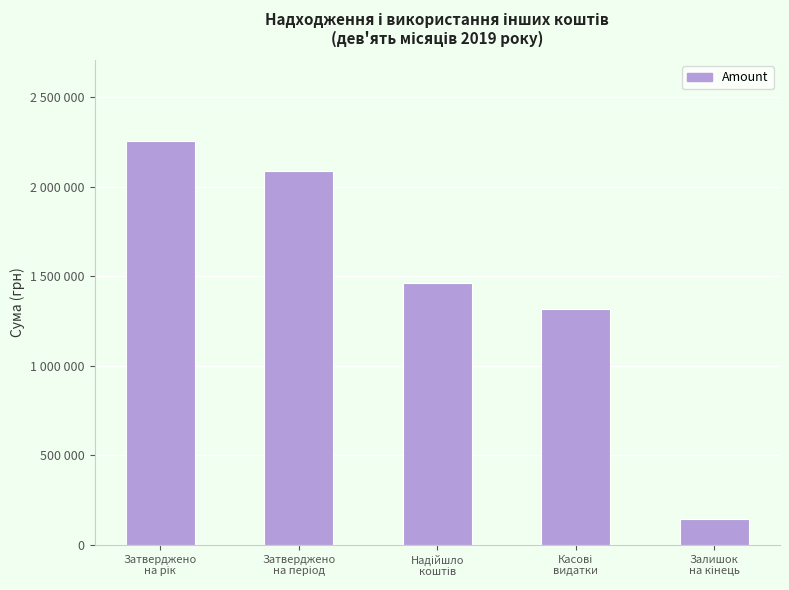

At which label is the value closest to 1200211?

Касові
видатки